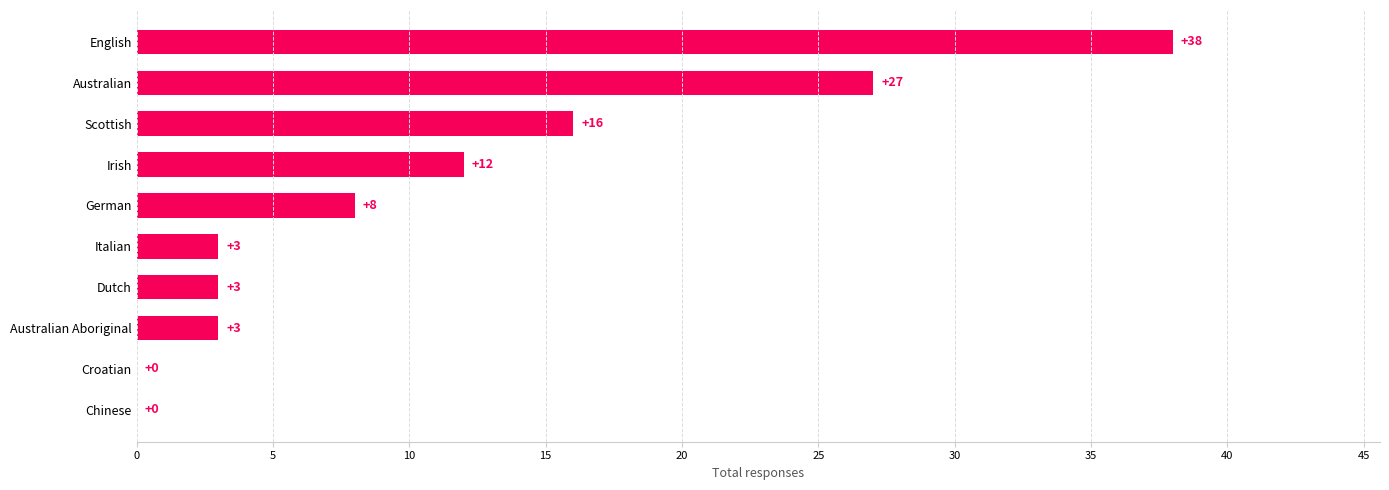

Between Croatian and Dutch, which is larger?

Dutch